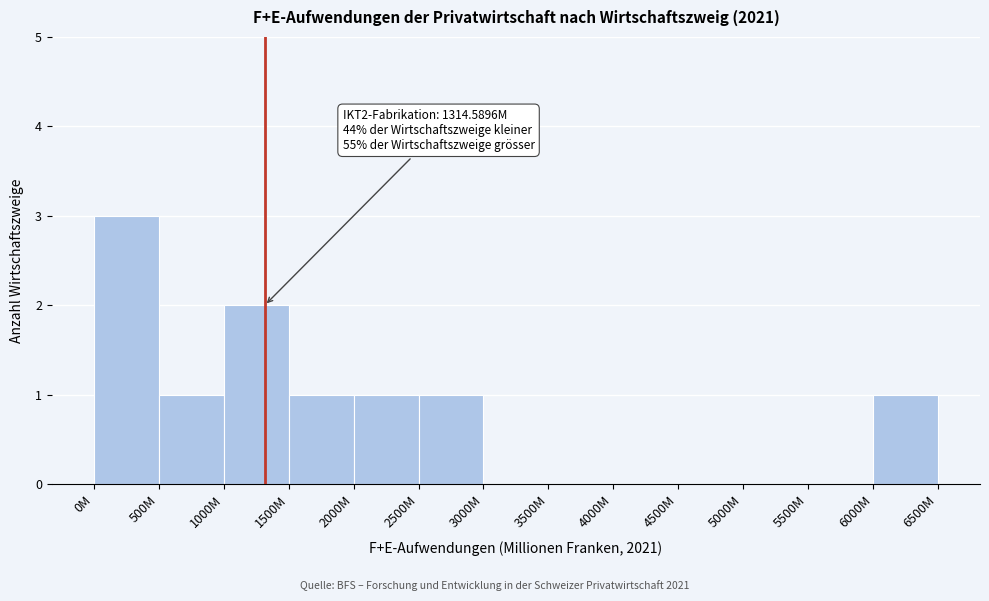

Reading left to right, list all the values displayed in this chart.

0M=3	500M=1	1000M=2	1500M=1	2000M=1	2500M=1	3000M=0	3500M=0	4000M=0	4500M=0	5000M=0	5500M=0	6000M=1